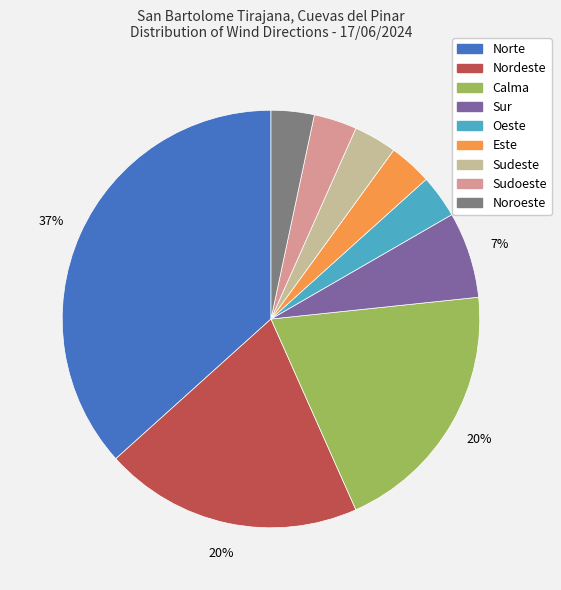

To the nearest percent, what is the average slice percentage?

11%